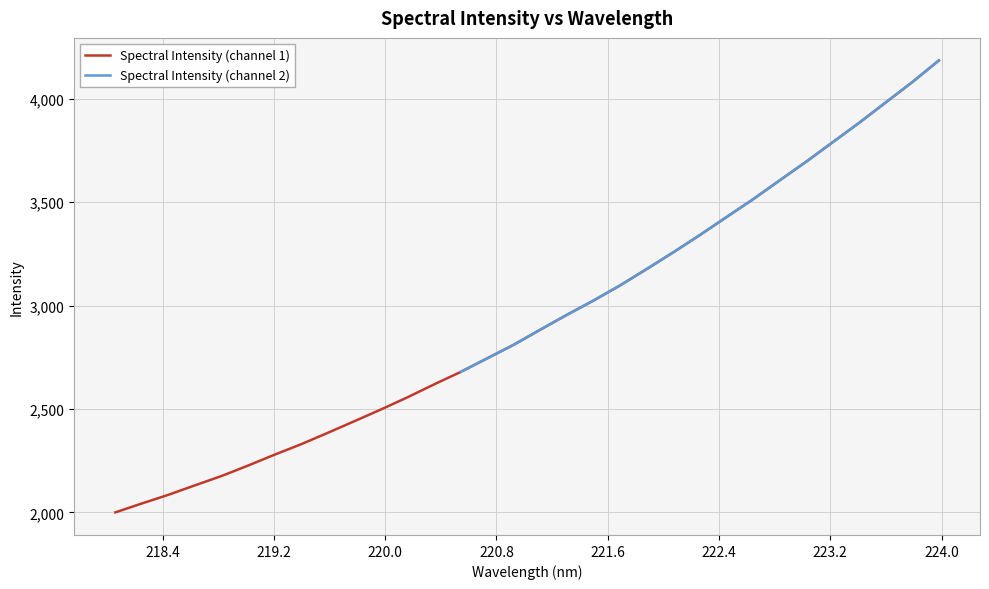

What is the difference between the second highest and minimum values?

2080.7